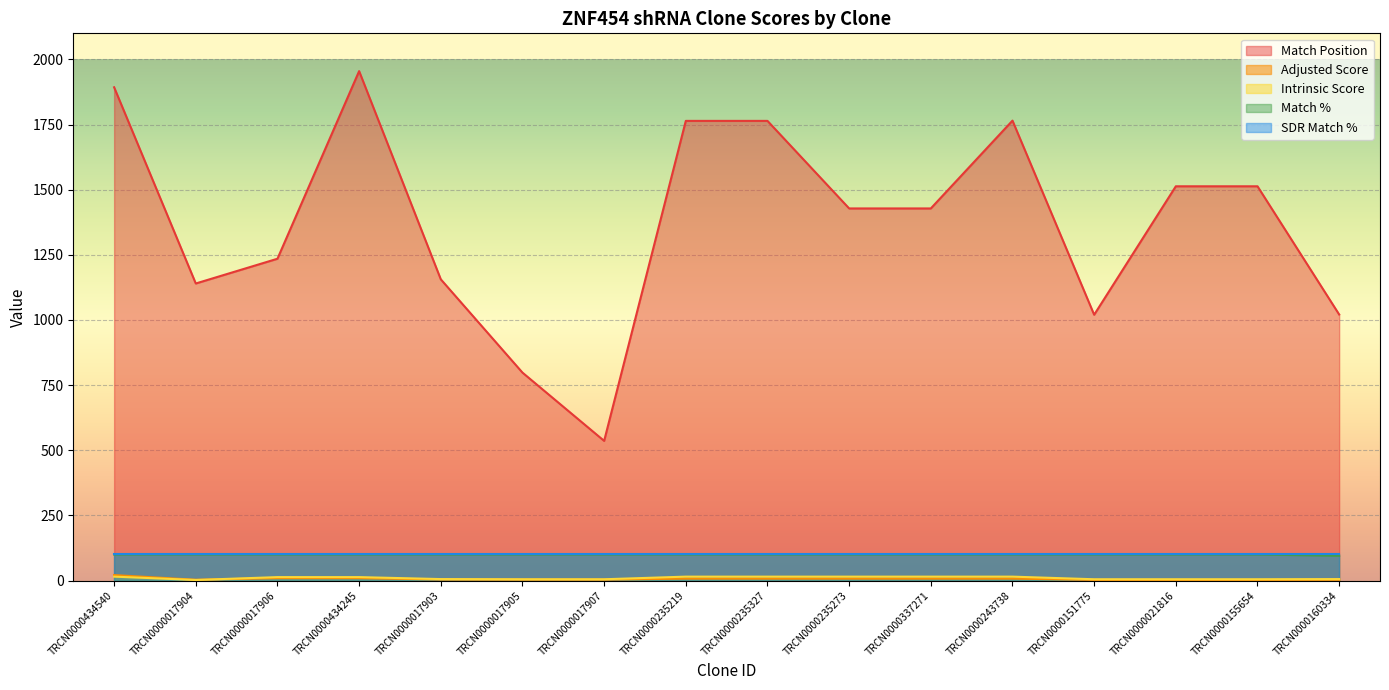

True or false: Match Position and Intrinsic Score cross at least once.

False